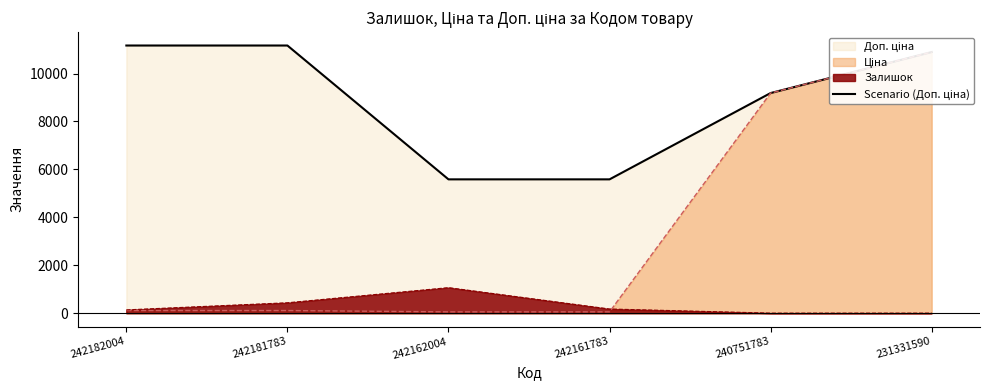

What is the change in value from 242181783 to 242161783?

-5584.0